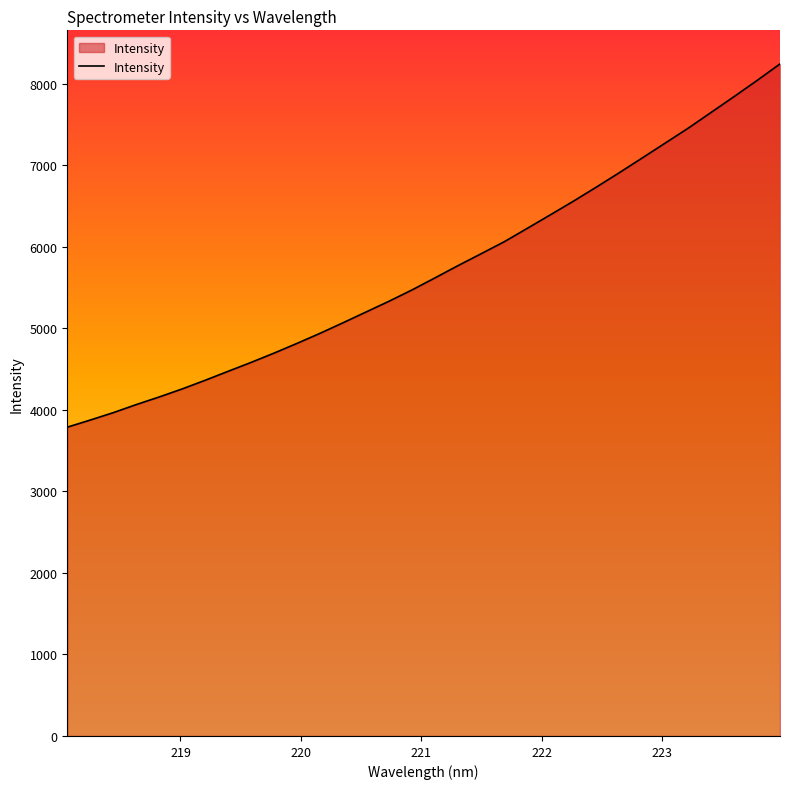

What is the difference between the maximum and minimum values?

4454.6